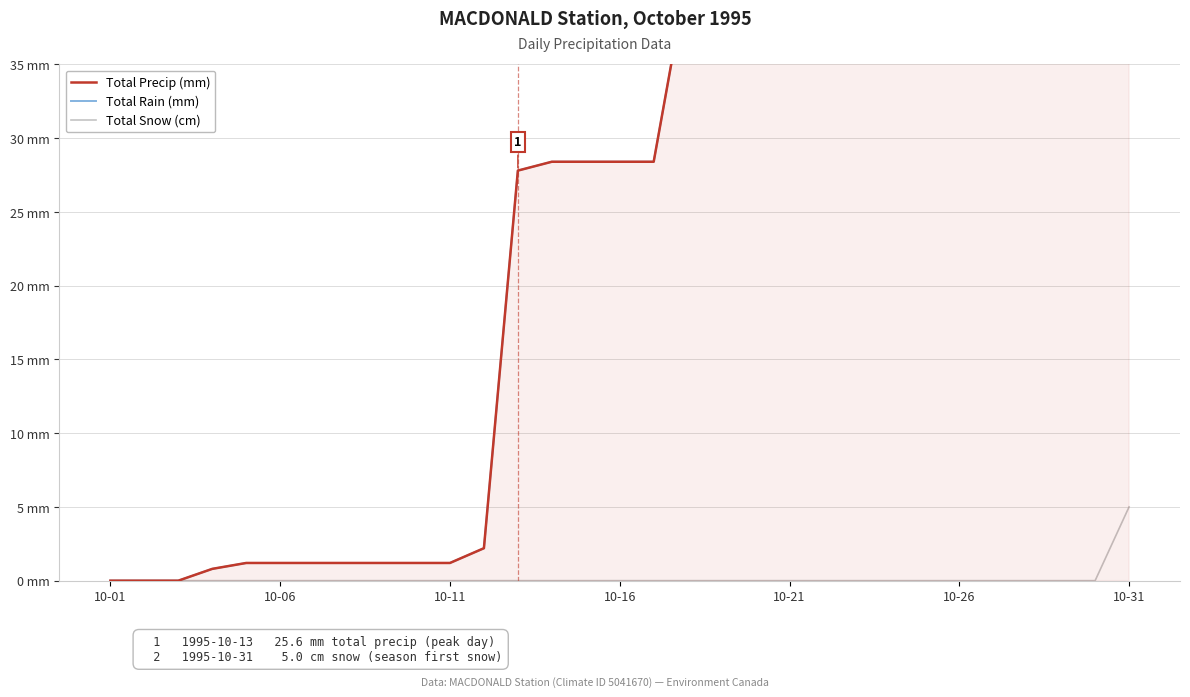

Between 13 and 17, which series saw the biggest shift?

Total Precip (mm)